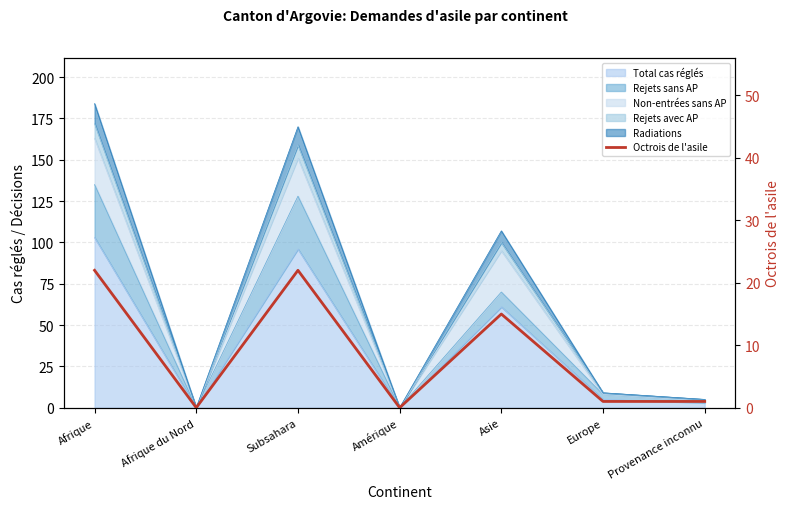

List the labels in order of value, largest first.

Afrique, Subsahara, Asie, Europe, Provenance inconnu, Afrique du Nord, Amérique